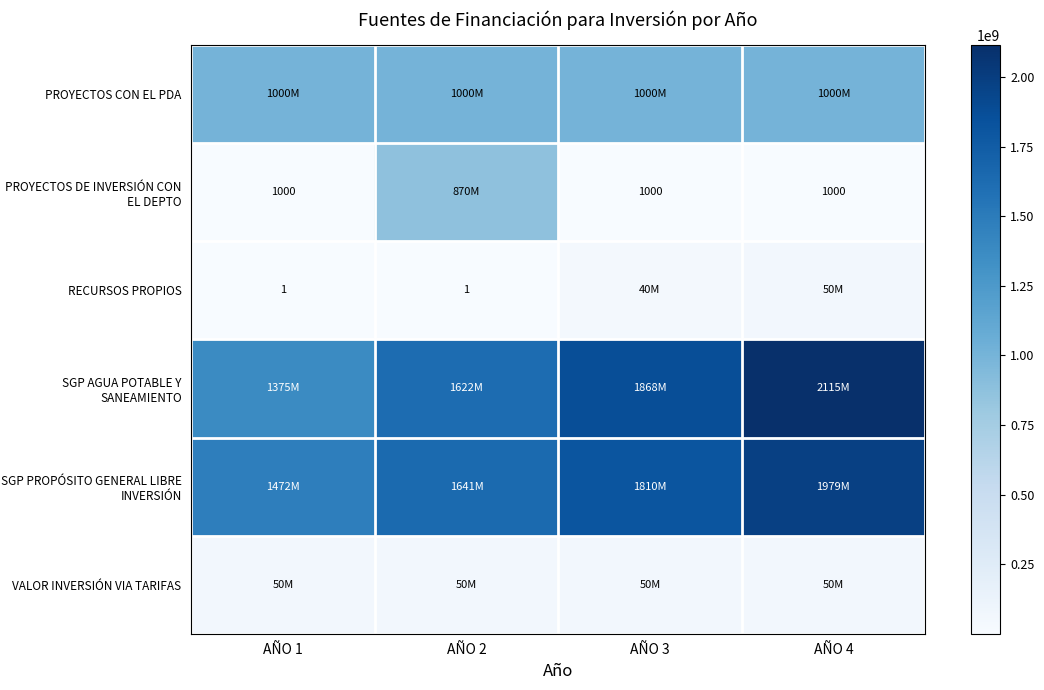

What is the difference between the maximum and second lowest values in the RECURSOS PROPIOS series?

49999999